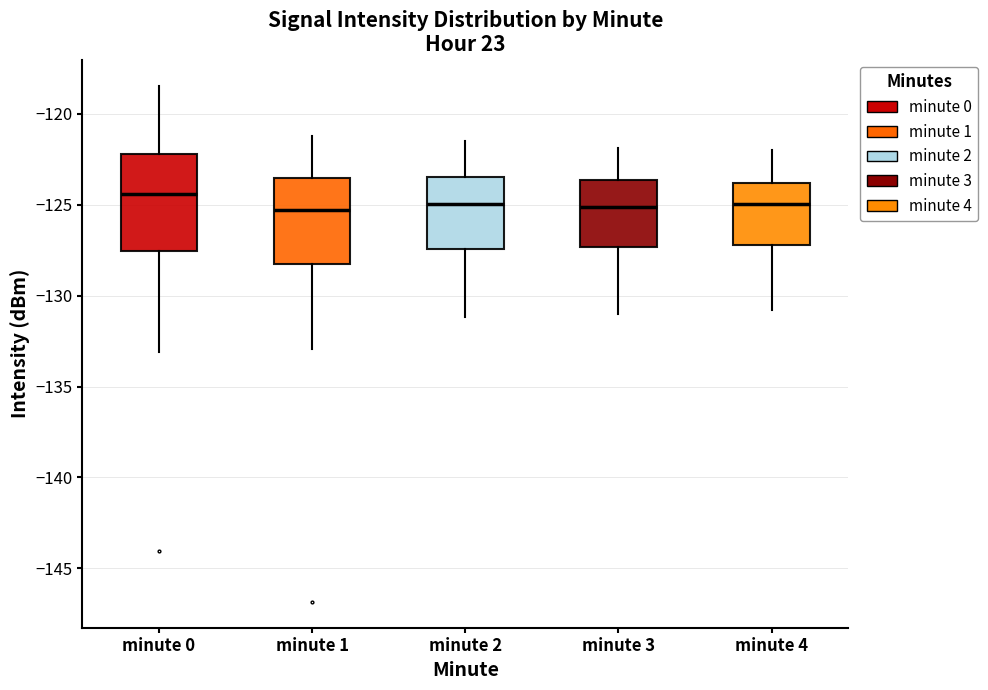

Reading left to right, read every box against the y-axis: the position of its median line, the range the box covers, and the ends of its whiskers. The values are not printed on the chart, so give them approximately, as read against the axis.

minute 0: median -124.5, box -127.5 to -122.0, whiskers -133.0 to -118.5
minute 1: median -125.5, box -128.0 to -123.5, whiskers -133.0 to -121.0
minute 2: median -125.0, box -127.5 to -123.5, whiskers -131.0 to -121.5
minute 3: median -125.0, box -127.5 to -123.5, whiskers -131.0 to -122.0
minute 4: median -125.0, box -127.0 to -124.0, whiskers -131.0 to -122.0